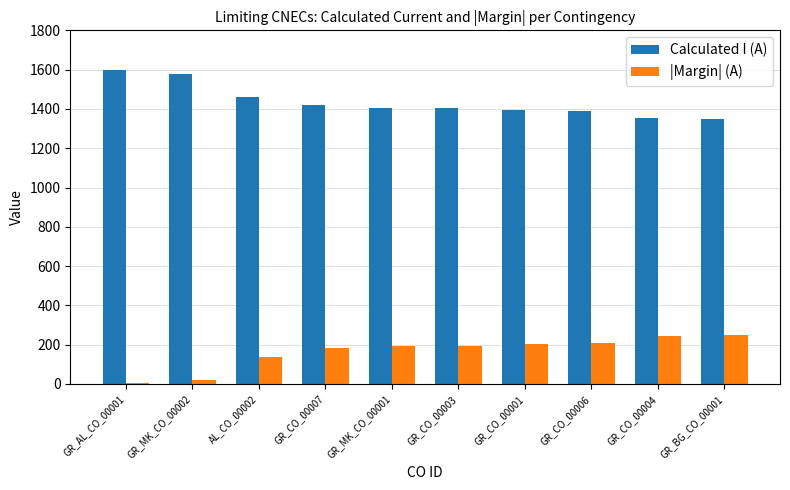

What is the difference between the Calculated I (A) values at GR_CO_00003 and GR_CO_00007?

12